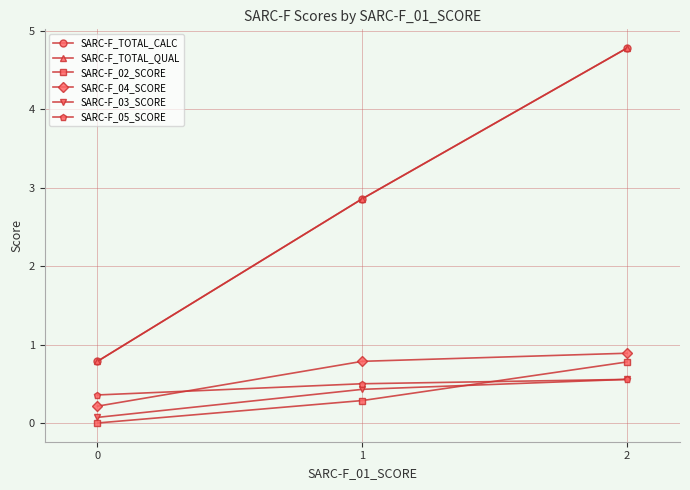

Does the chart have visible grid lines?

Yes